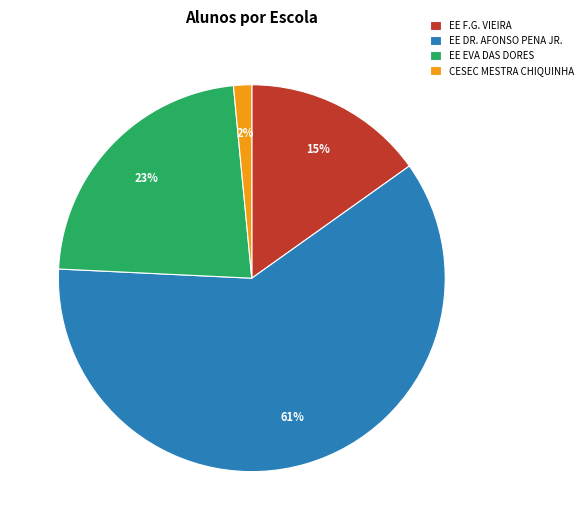

To the nearest percent, what is the average slice percentage?

25%